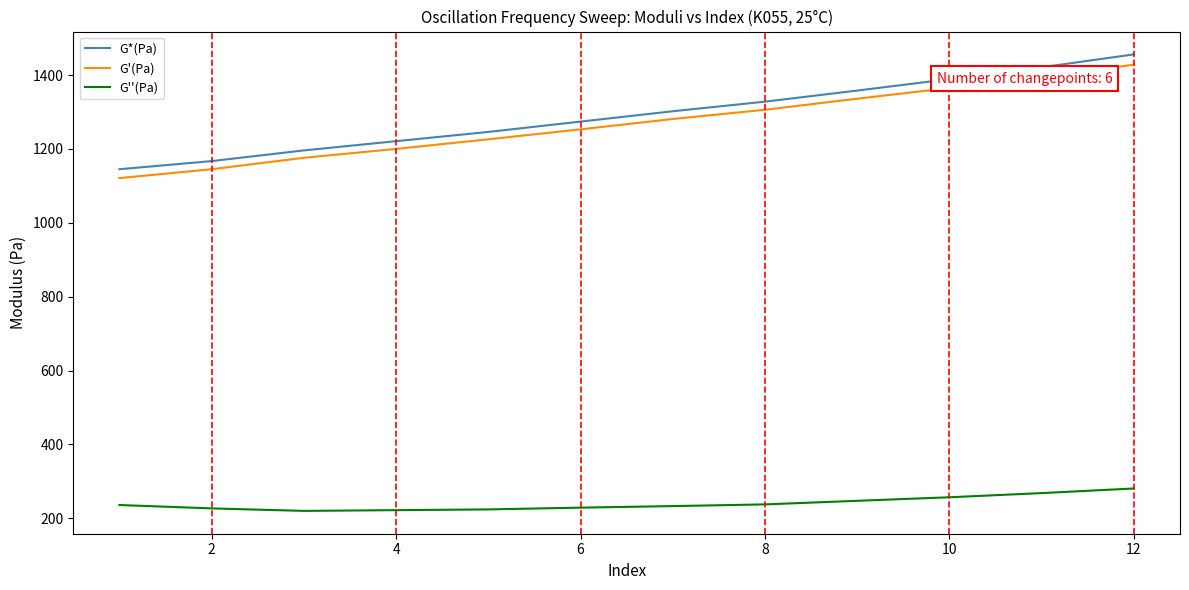

Which series has the largest range (max minus min)?

G*(Pa)